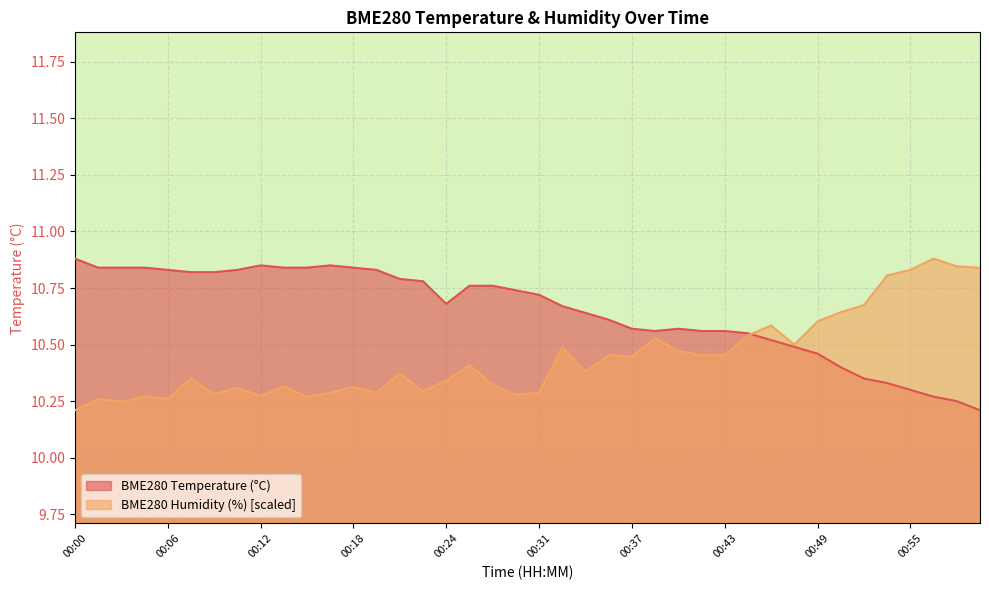

What is the sum of the BME280_humidity values at 00:41 and 00:21?

20.8